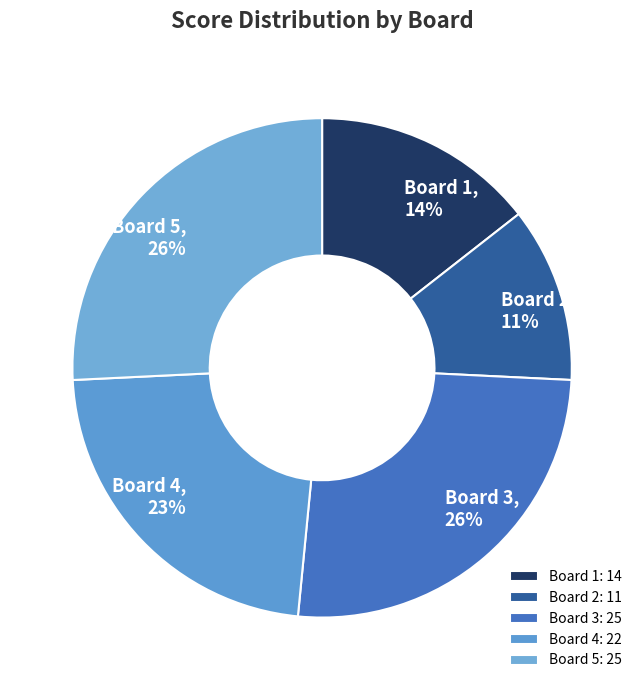

To the nearest percent, what percentage of the pie is Board 2?

11%